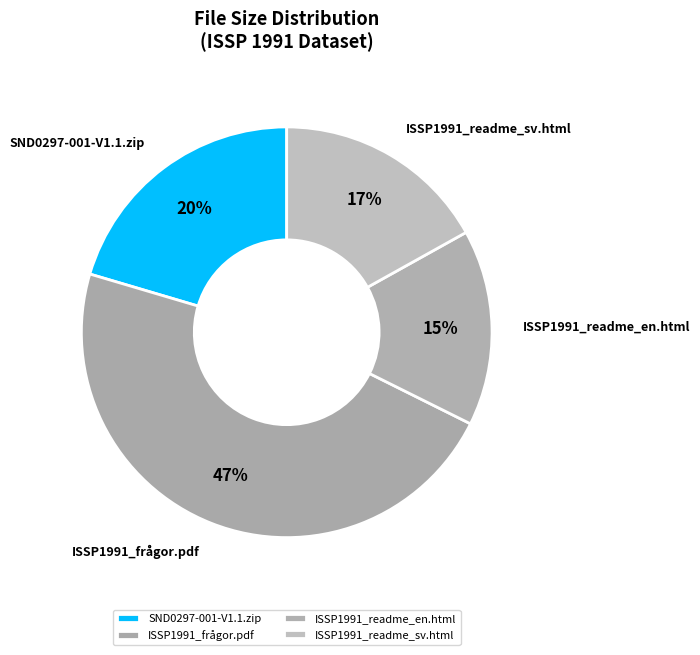

Is ISSP1991_readme_en.html the majority of the pie?

No